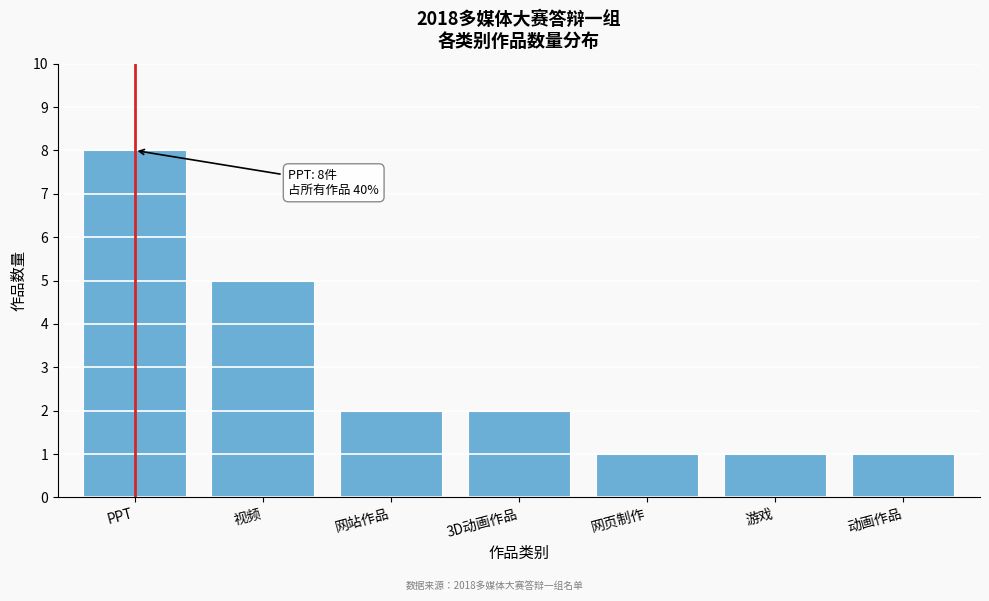

Reading left to right, list all the values displayed in this chart.

PPT=8	视频=5	网站作品=2	3D动画作品=2	网页制作=1	游戏=1	动画作品=1